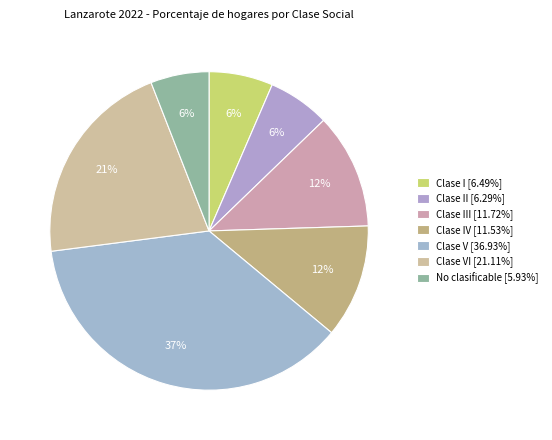

How many slices are in this pie chart?

7